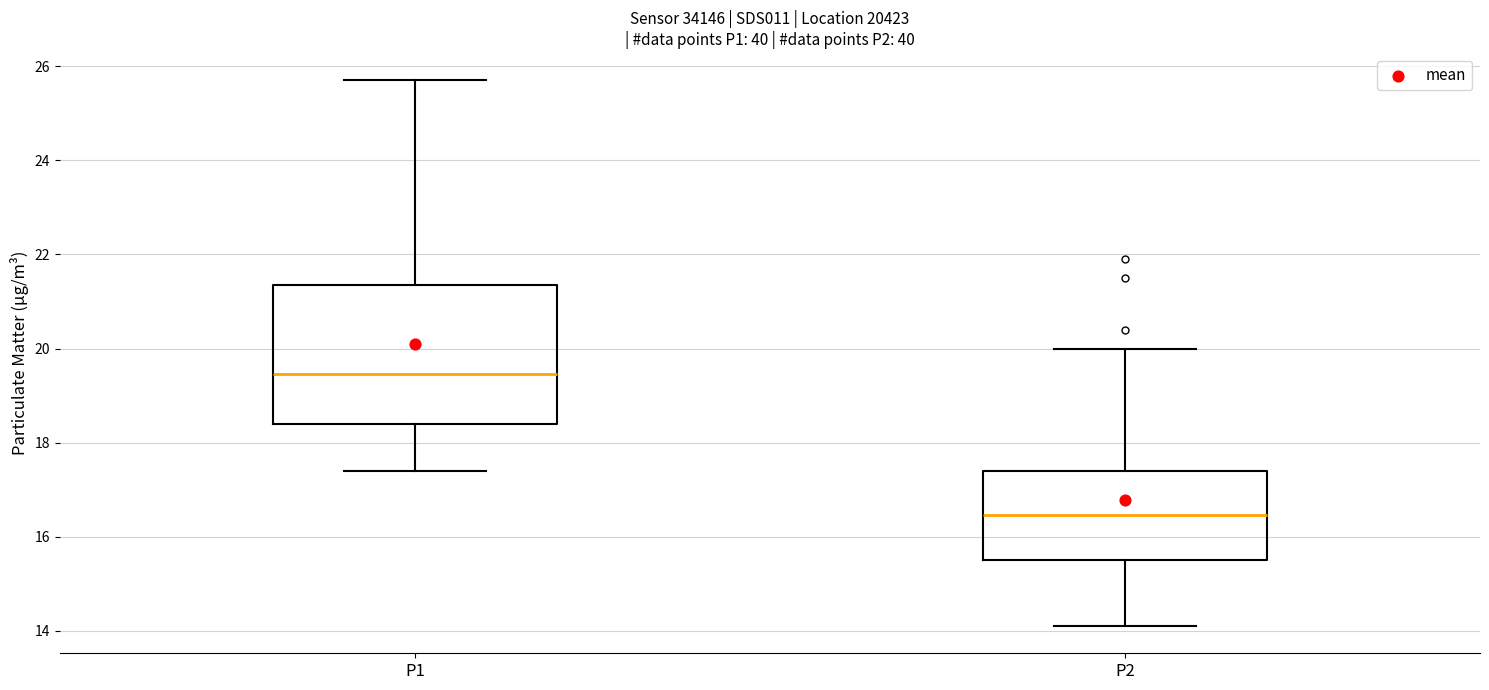

Reading left to right, read every box against the y-axis: the position of its median line, the range the box covers, and the ends of its whiskers. The values are not printed on the chart, so give them approximately, as read against the axis.

P1: median 19.4, box 18.4 to 21.4, whiskers 17.4 to 25.8
P2: median 16.4, box 15.6 to 17.4, whiskers 14.2 to 20.0